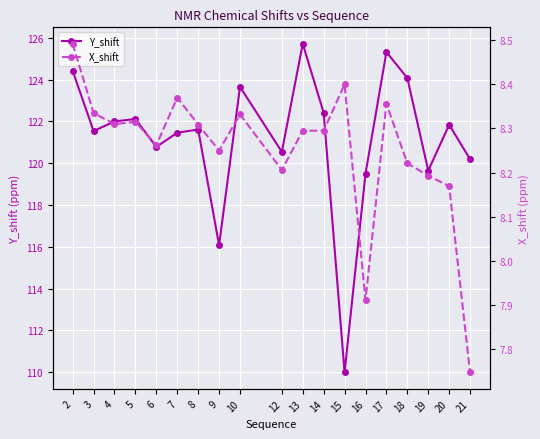

At which label does Y_shift reach its minimum?

15